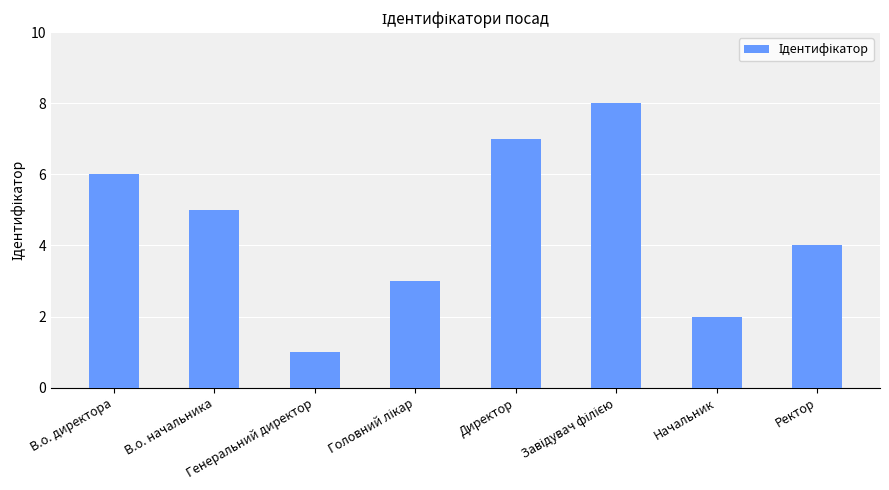

The value at Ректор is 1. True or false?

False